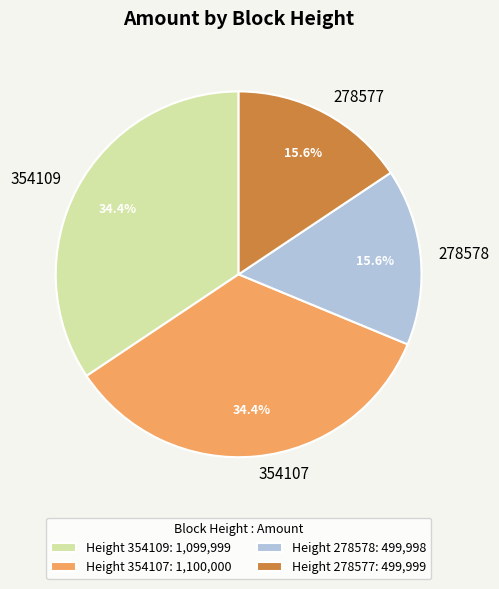

What percentage is the 354107 slice, to the nearest percent?

34%